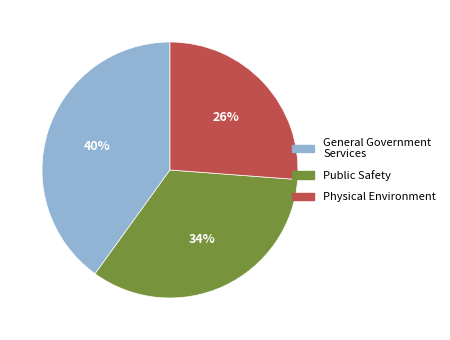

Is there a majority slice in this chart?

No